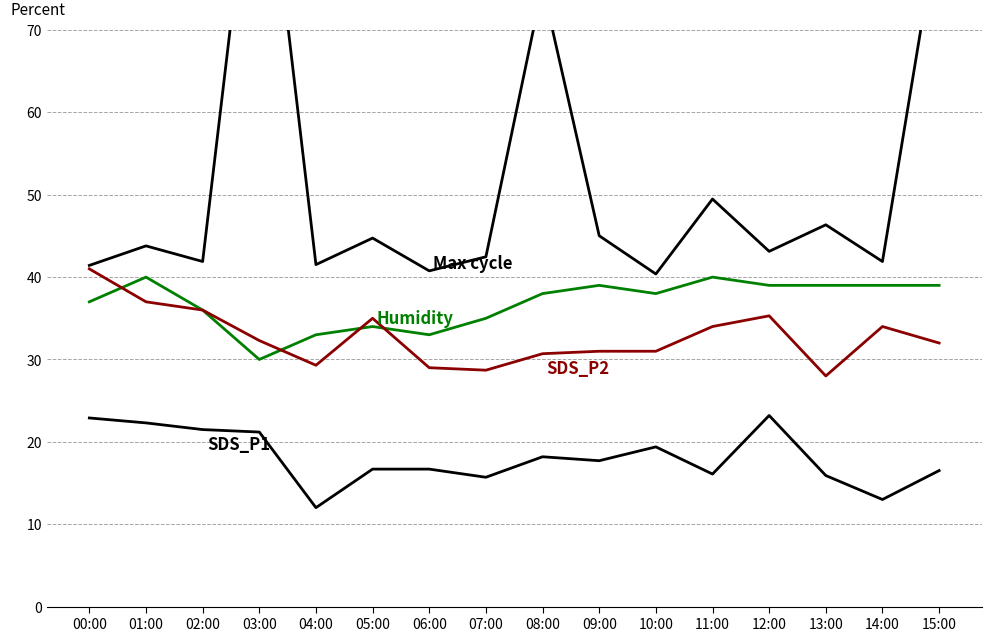

What is the minimum value for SDS_P2?

28.0